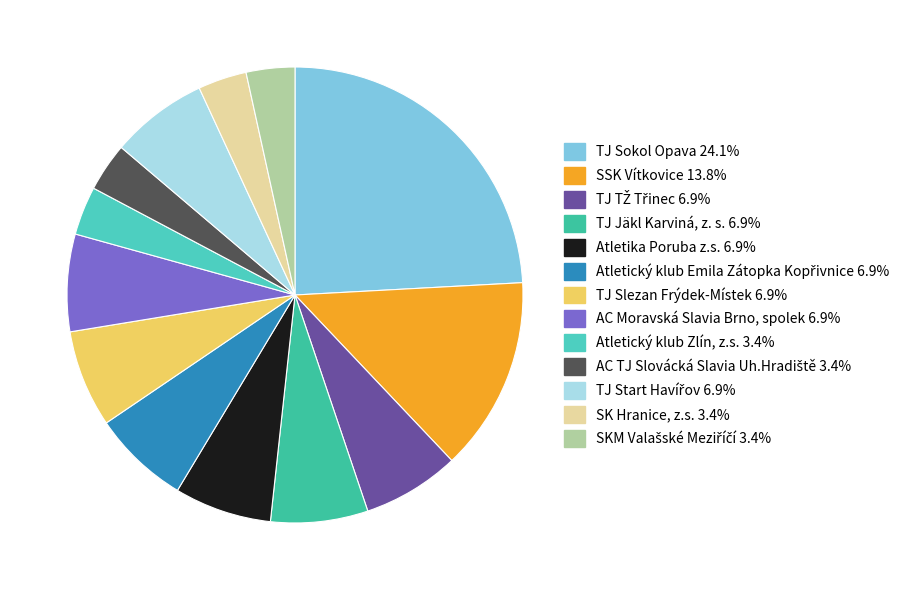

Is TJ Slezan Frýdek-Místek the majority of the pie?

No